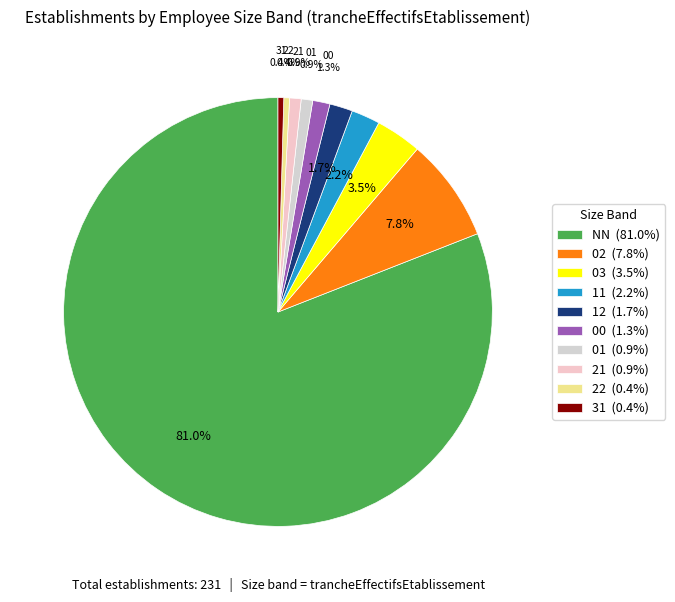

Is it true that 11 is 2% of the pie?

True